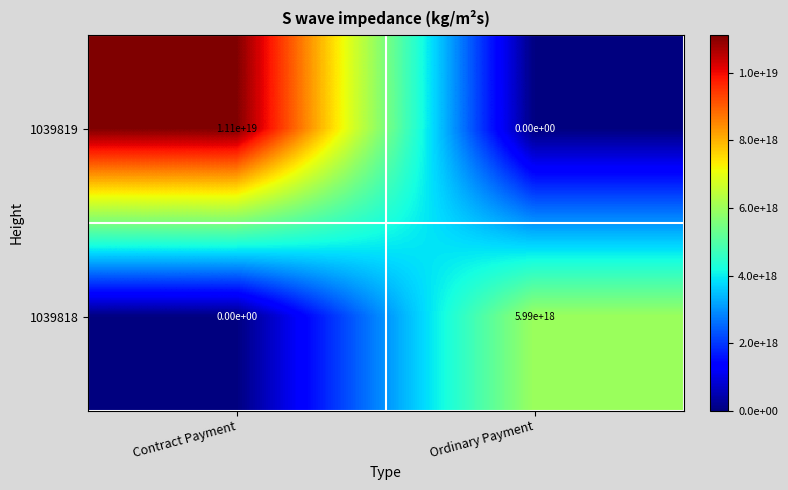

True or false: 1039819 has a value of 6107568758339432448 at Ordinary Payment.

False